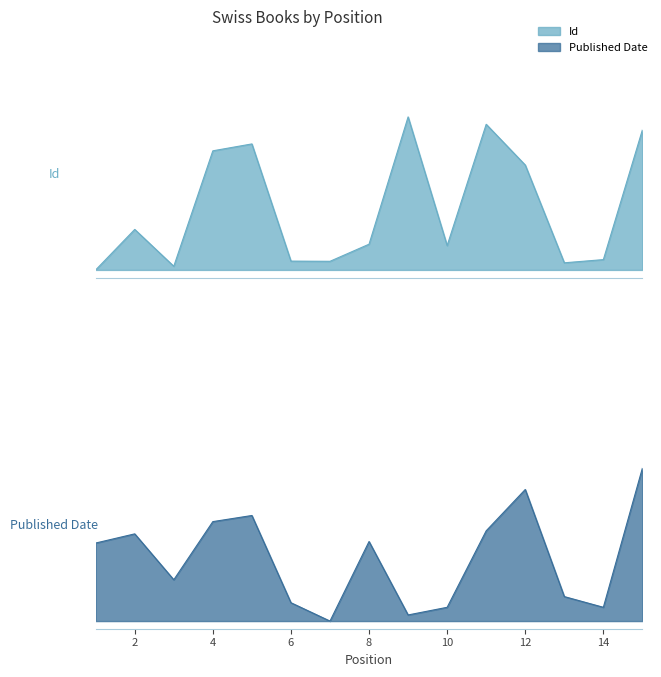

Where do Id and Published Date first cross each other?

3 and 4